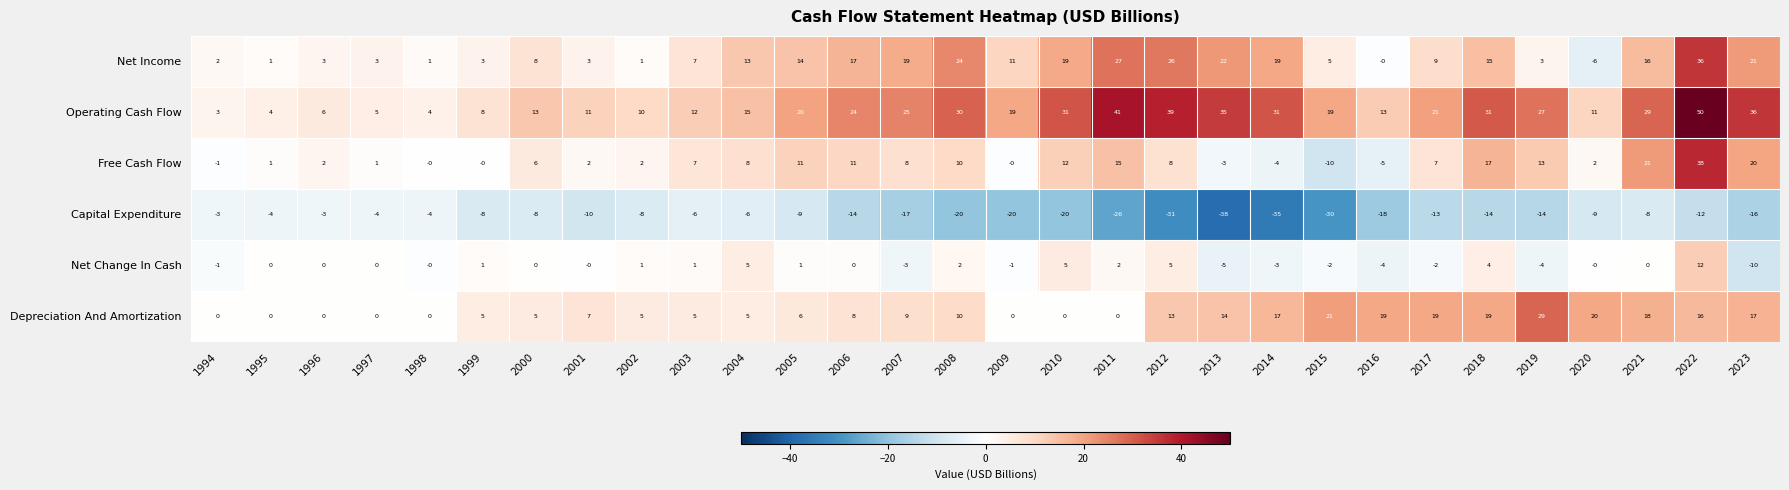

Which series has the largest total across all categories?

Operating Cash Flow